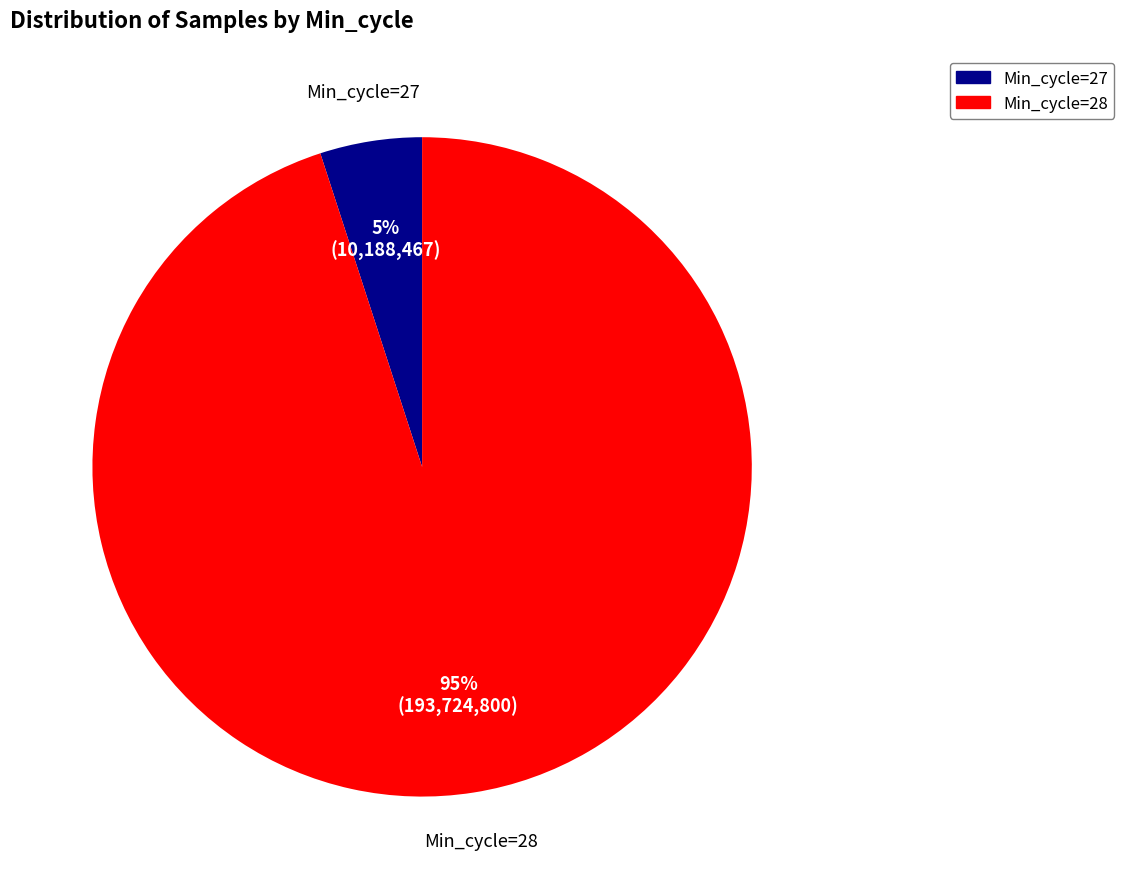

Does any single category account for the majority?

Yes